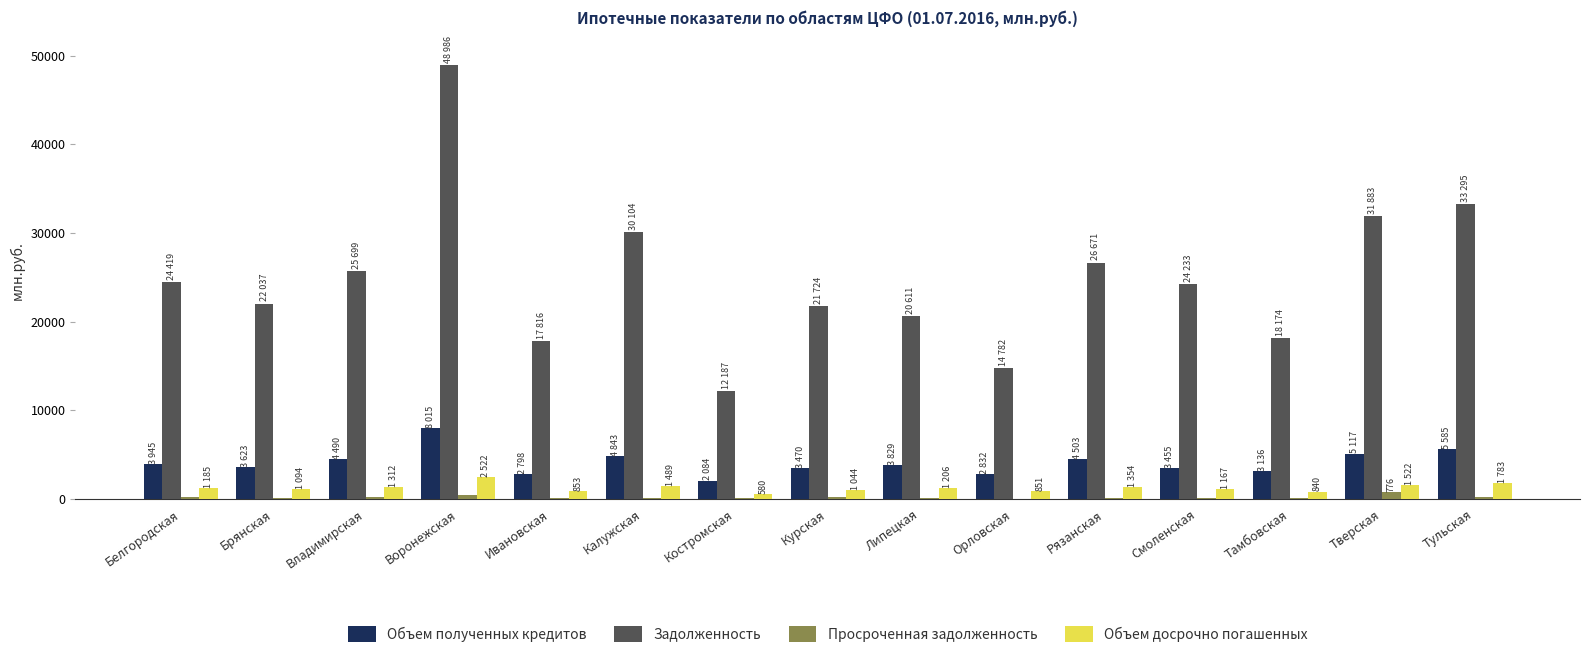

What are all the series names shown in the legend?

Объем полученных кредитов, Задолженность, Просроченная задолженность, Объем досрочно погашенных